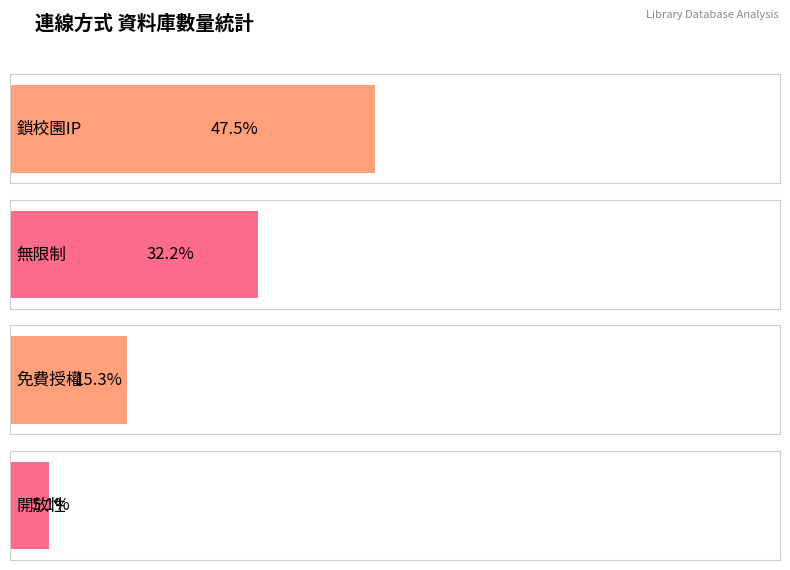

Rank the categories by value from lowest to highest.

開放性, 免費授權, 無限制, 鎖校園IP